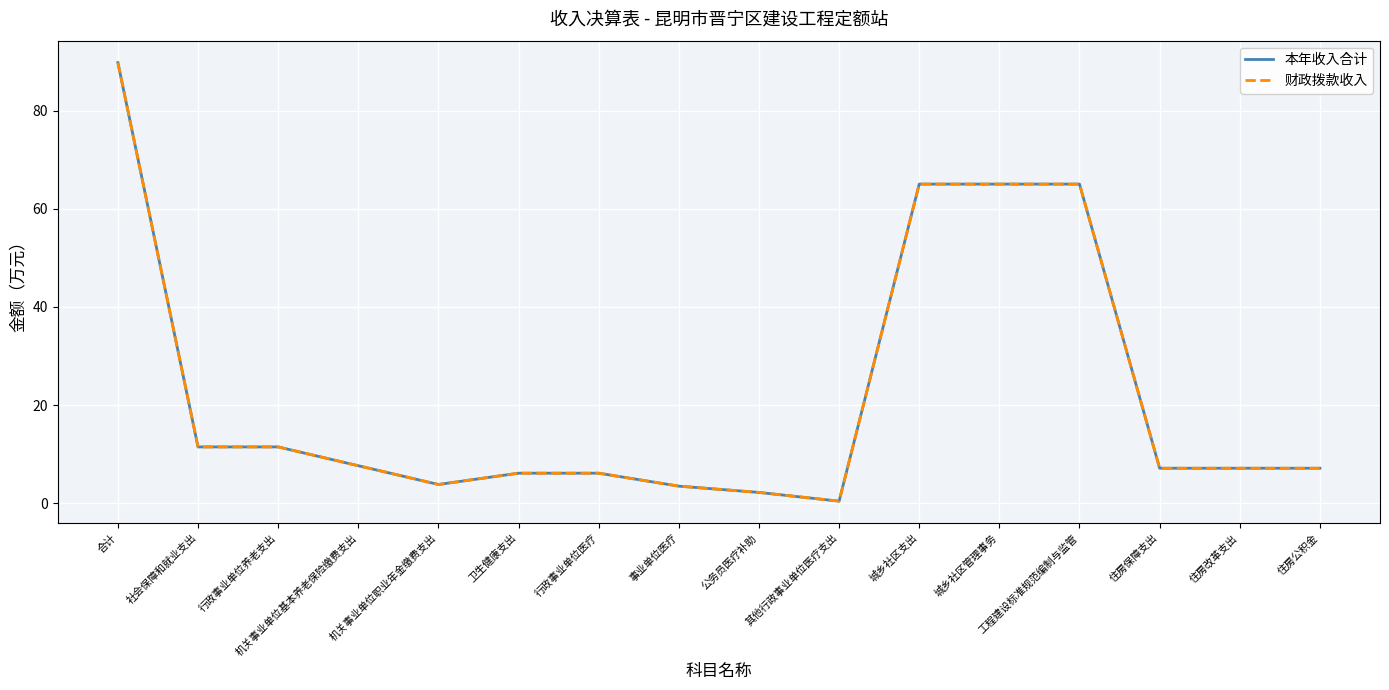

True or false: 本年收入合计 and 财政拨款收入 cross at least once.

False